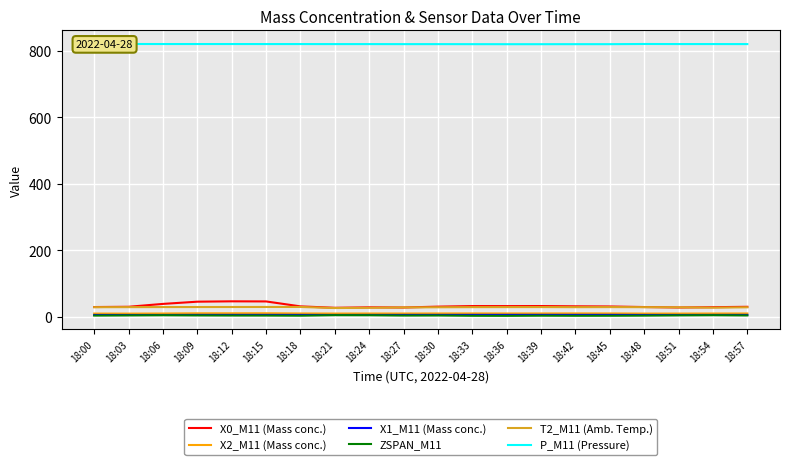

What is the spread (max minus min) of values at 18:21?

816.2